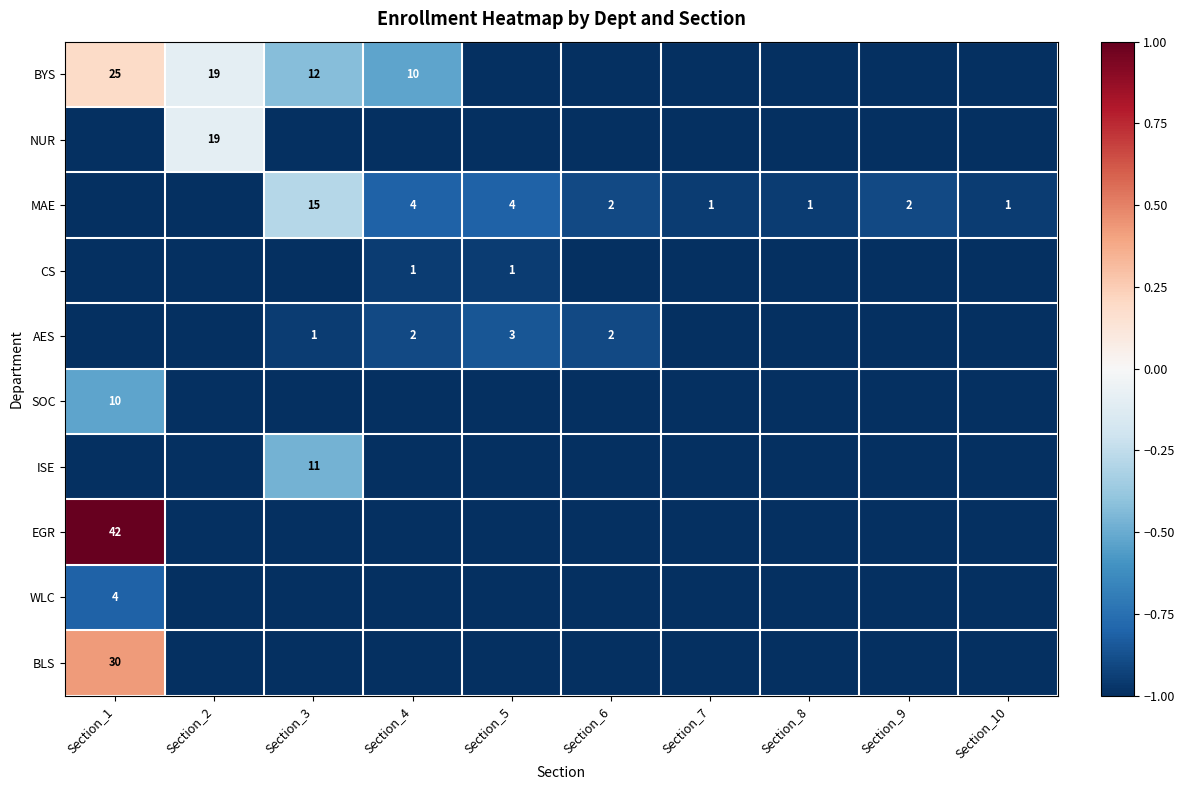

What is the maximum value for BLS?

0.4